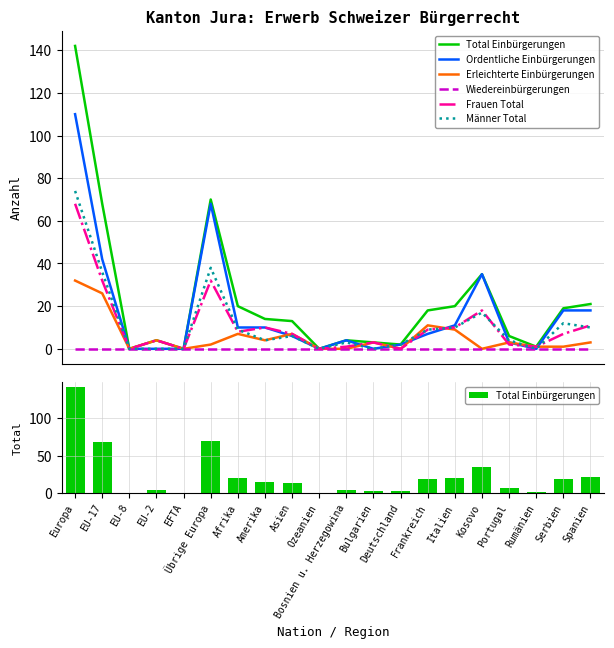

What is the total value across all series at Bulgarien?

9